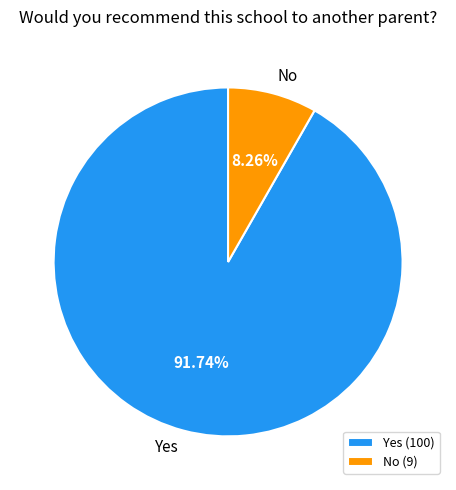

How many segments does this pie chart have?

2